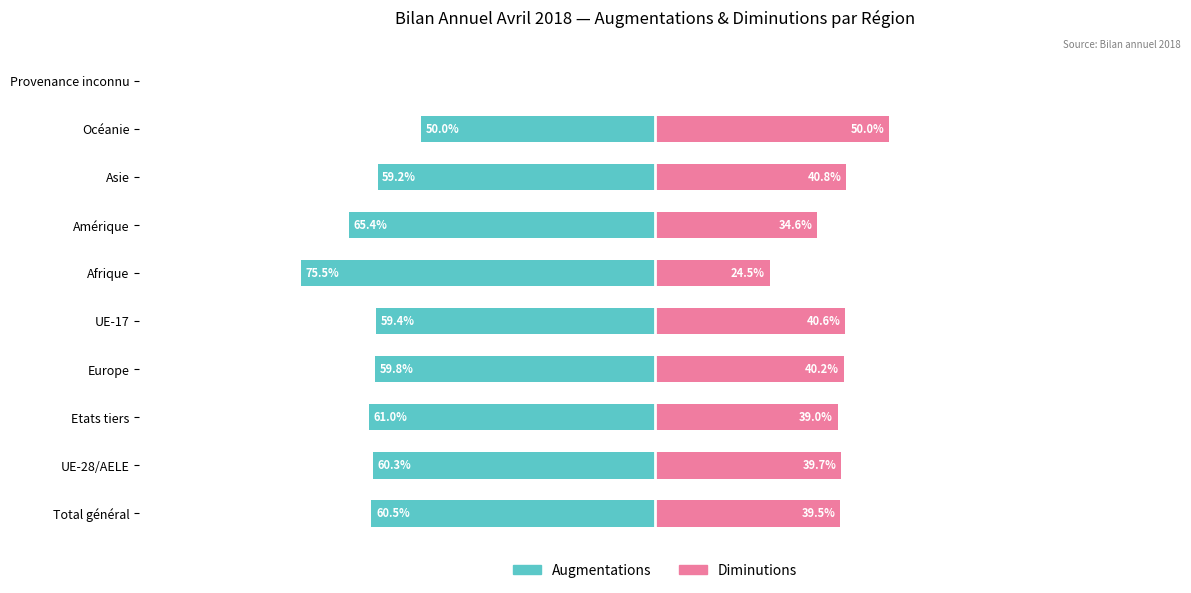

What is the value of the Augmentations bar at the 3rd from the left?

-61.0